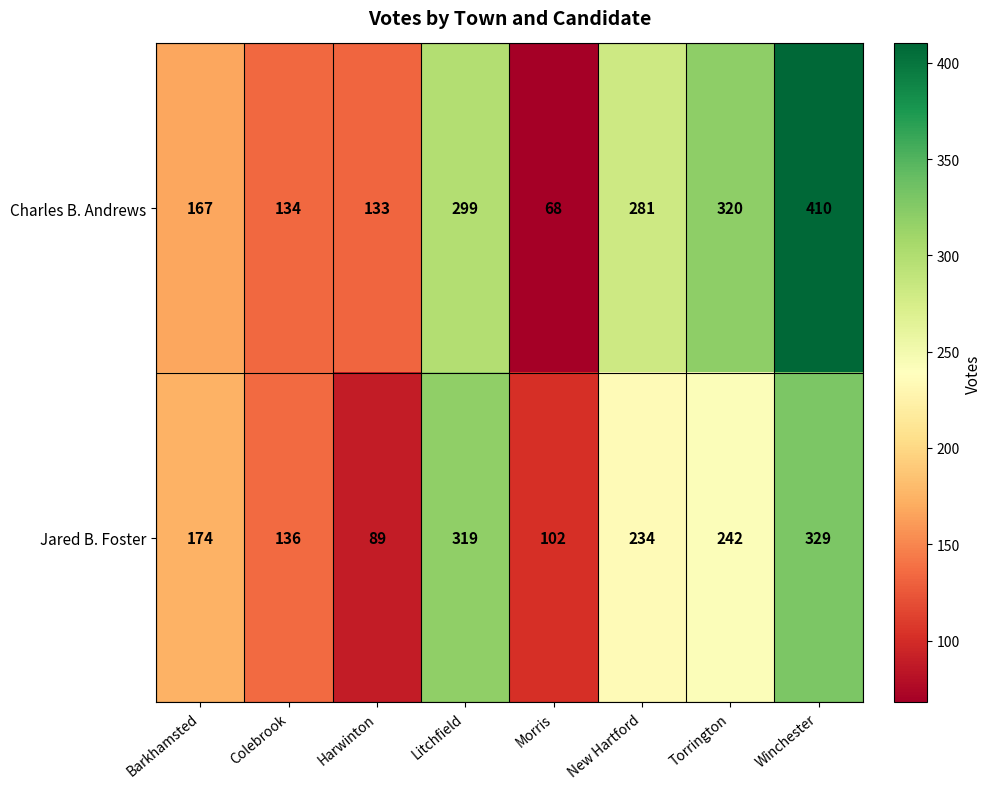

Which label corresponds to the smallest value in the chart?

Morris